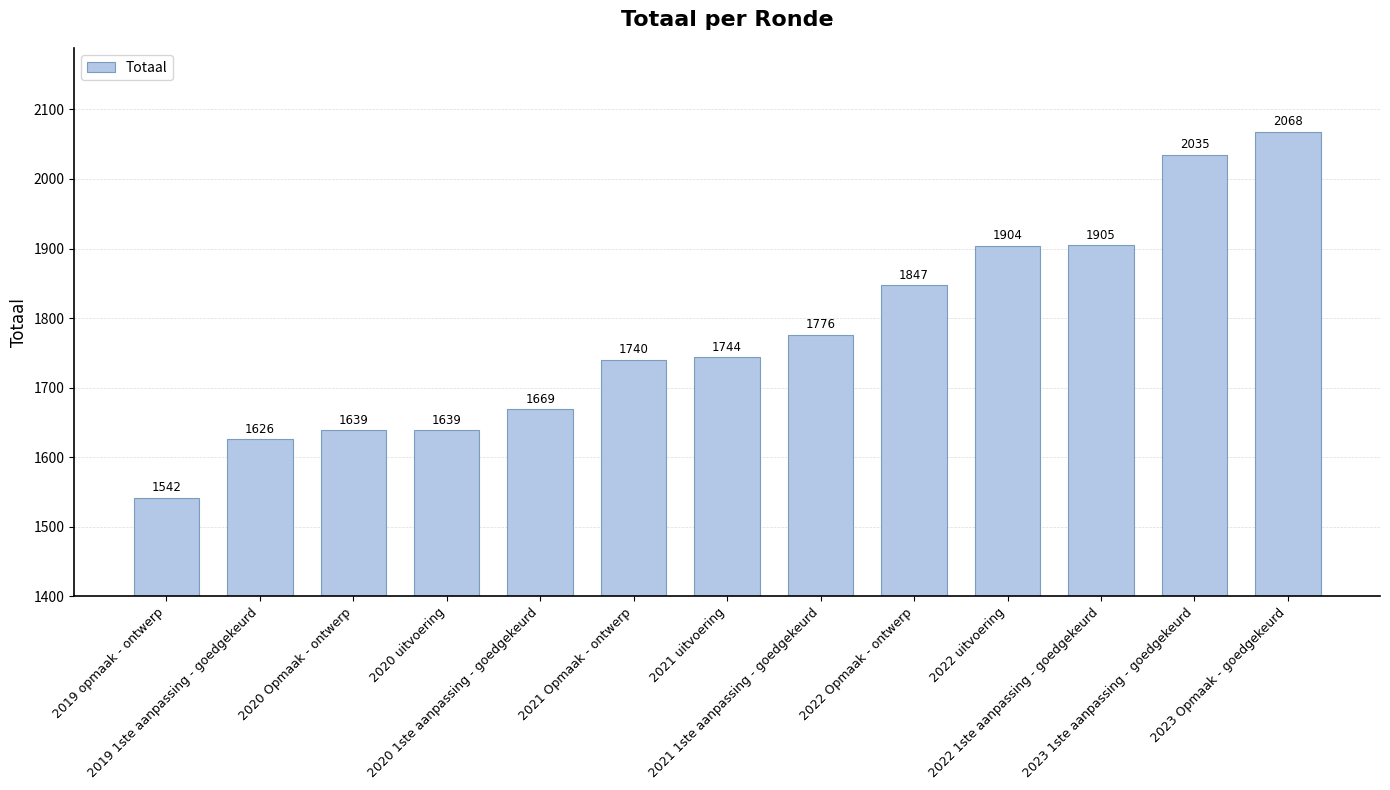

Which has a higher value, 2022 1ste aanpassing - goedgekeurd or 2021 uitvoering?

2022 1ste aanpassing - goedgekeurd